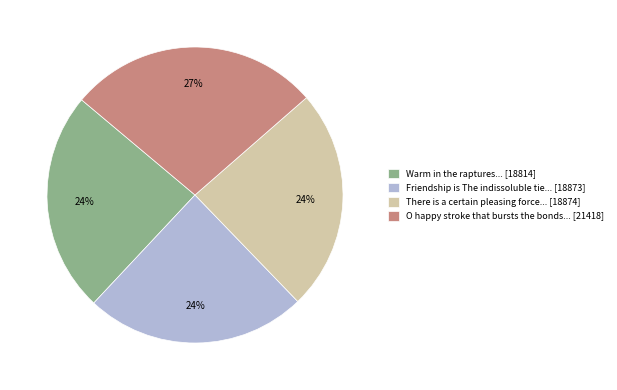

Does any single category account for the majority?

No